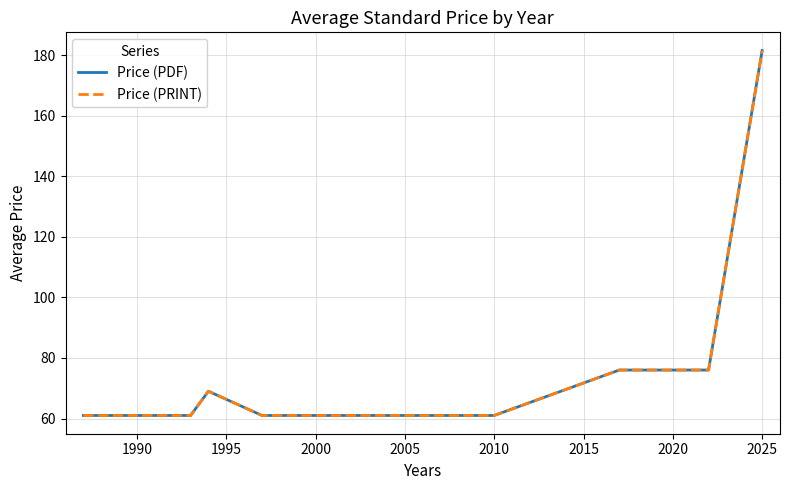

What is the value of the Price (PRINT) point at the 4th from the left?

61.0